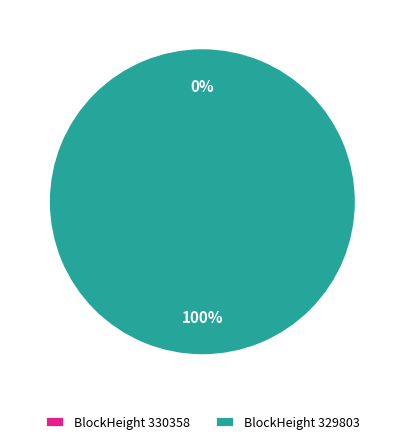

What is the majority slice?

329803